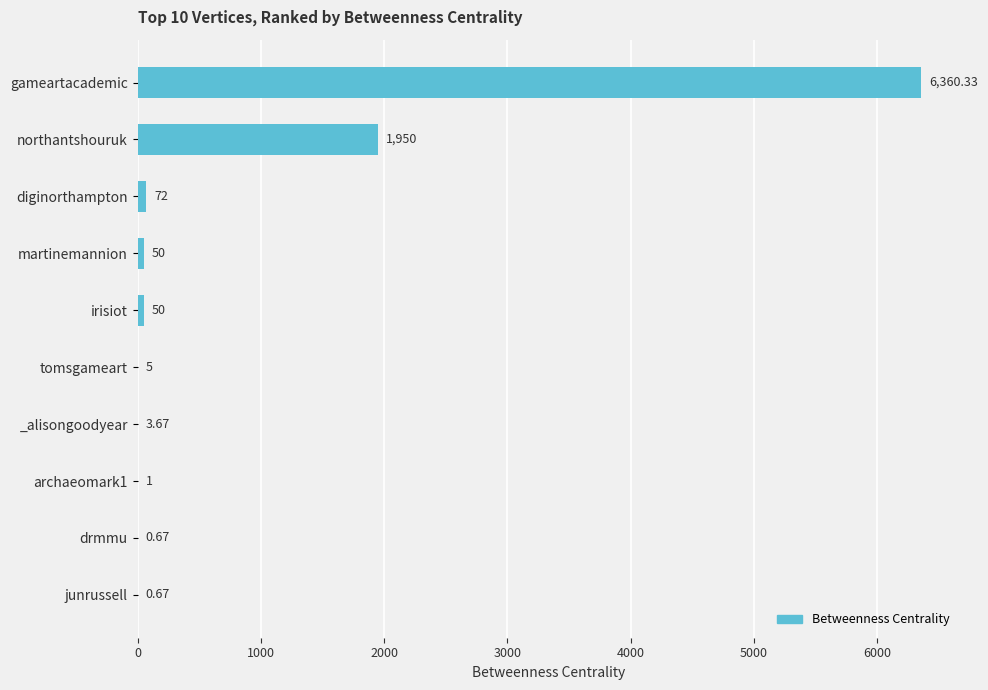

Which label corresponds to the largest value in the chart?

gameartacademic